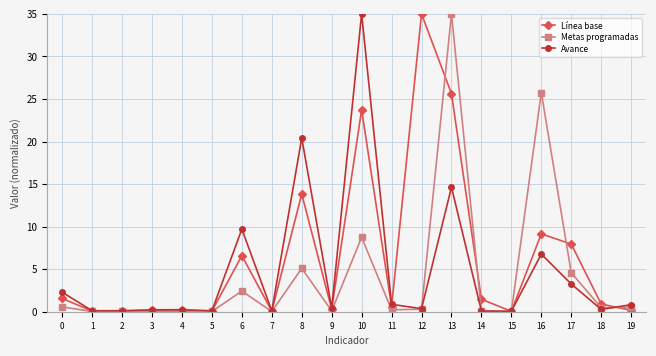

Rank the series by their average value, from highest to lowest.

Línea base, Avance, Metas programadas